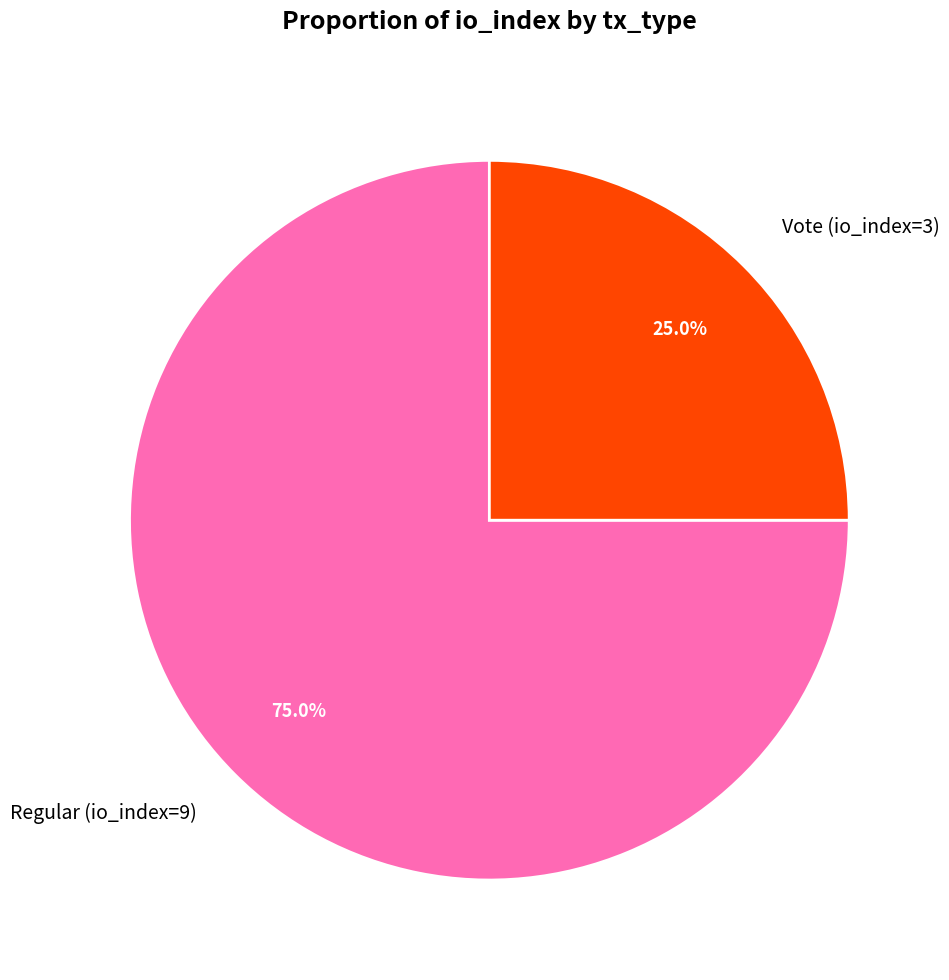

How many slices are in this pie chart?

2